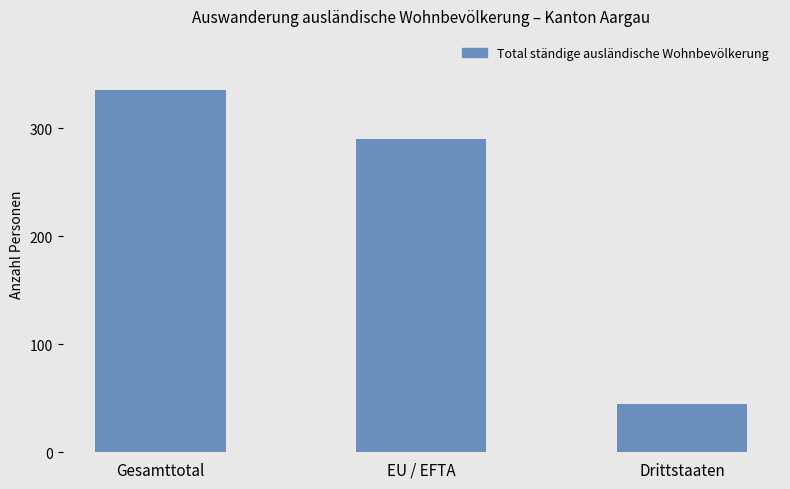

List the labels in order of value, smallest first.

Drittstaaten, EU / EFTA, Gesamttotal